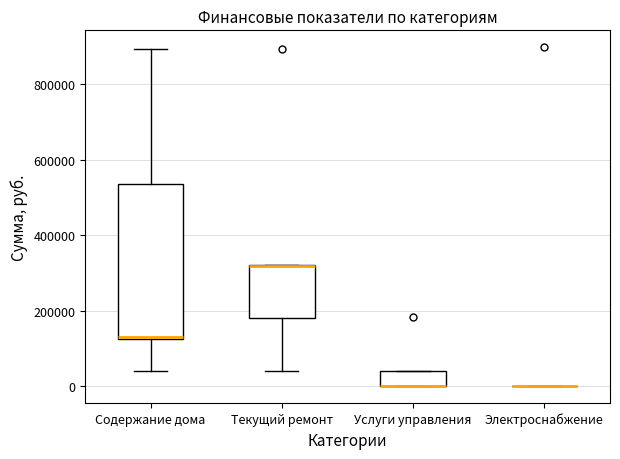

Reading left to right, read every box against the y-axis: the position of its median line, the range the box covers, and the ends of its whiskers. The values are not printed on the chart, so give them approximately, as read against the axis.

Содержание дома: median 120000 (drawn on the box's lower edge), box 120000 to 540000, whiskers 40000 to 900000
Текущий ремонт: median 320000 (drawn on the box's upper edge), box 180000 to 320000, whiskers 40000 to 320000
Услуги управления: median 0 (drawn on the box's lower edge), box 0 to 40000, whiskers 0 to 40000
Электроснабжение: box collapsed to a line at 0, whiskers 0 to 0